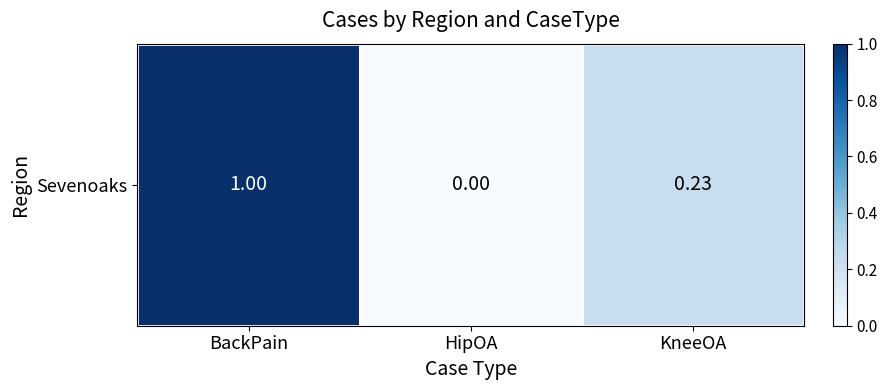

Where is the data nearest to the value 0?

HipOA